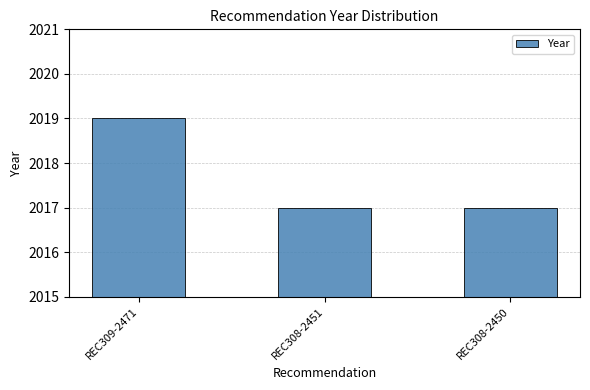

Does the chart contain stacked bars?

No